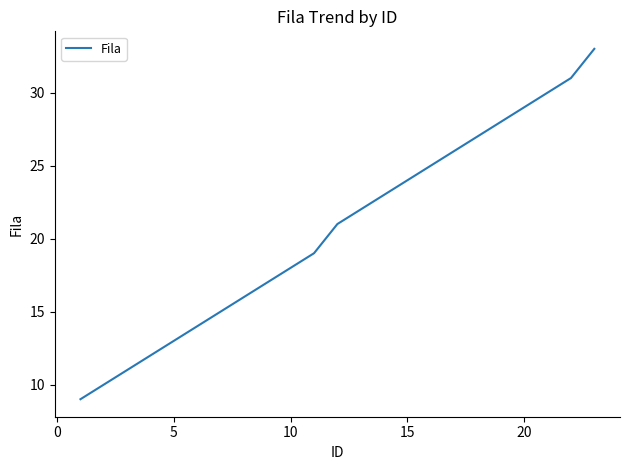

What is the smallest value displayed?

9